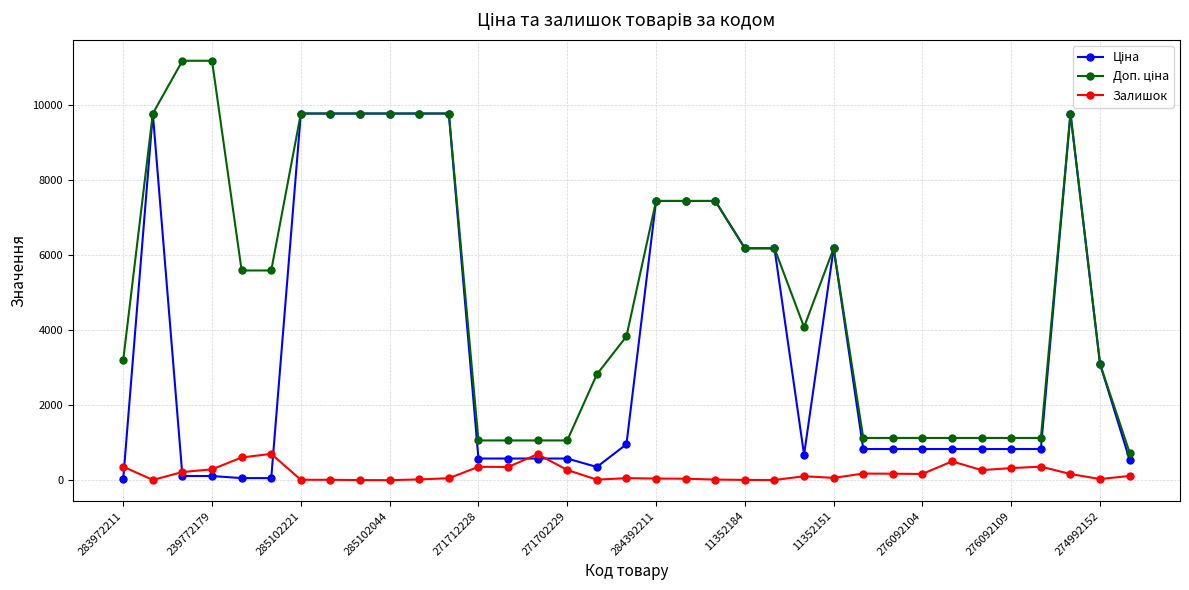

True or false: Залишок has more than 1 interior local peaks.

True